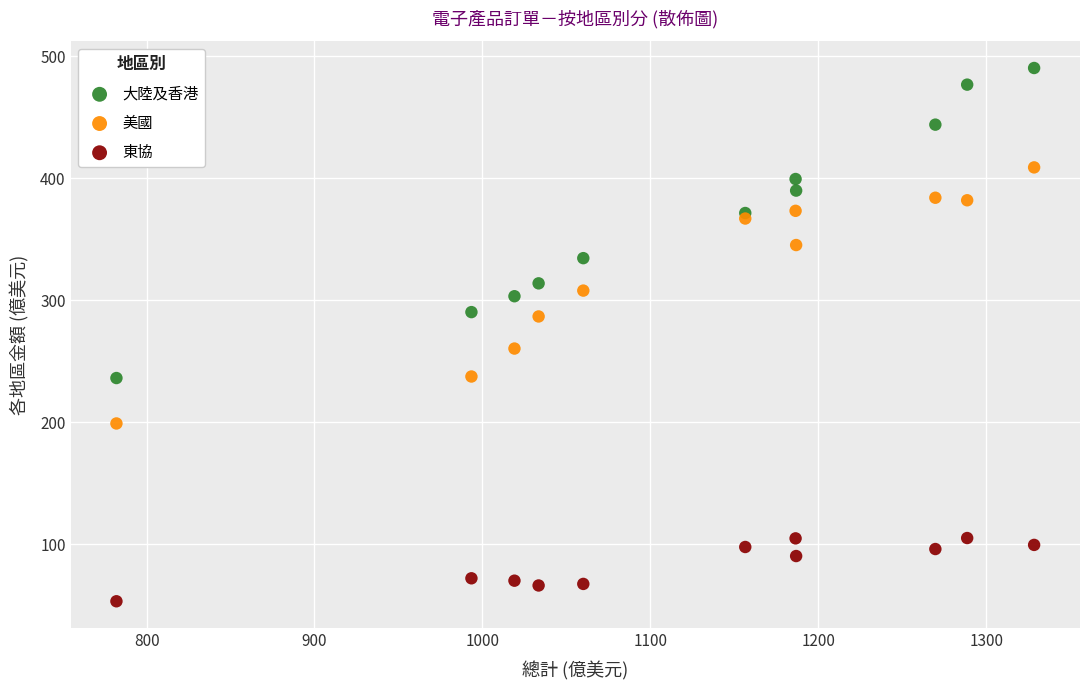

Across all series, what Y value is closest to 271?

260.4